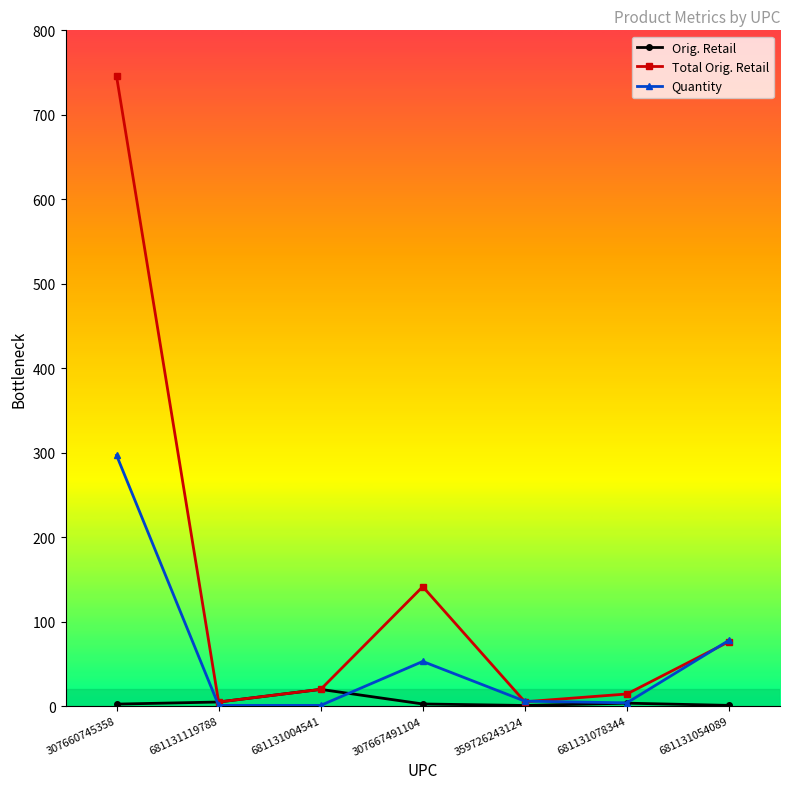

What is the label of the 4th point from the right?

307667491104